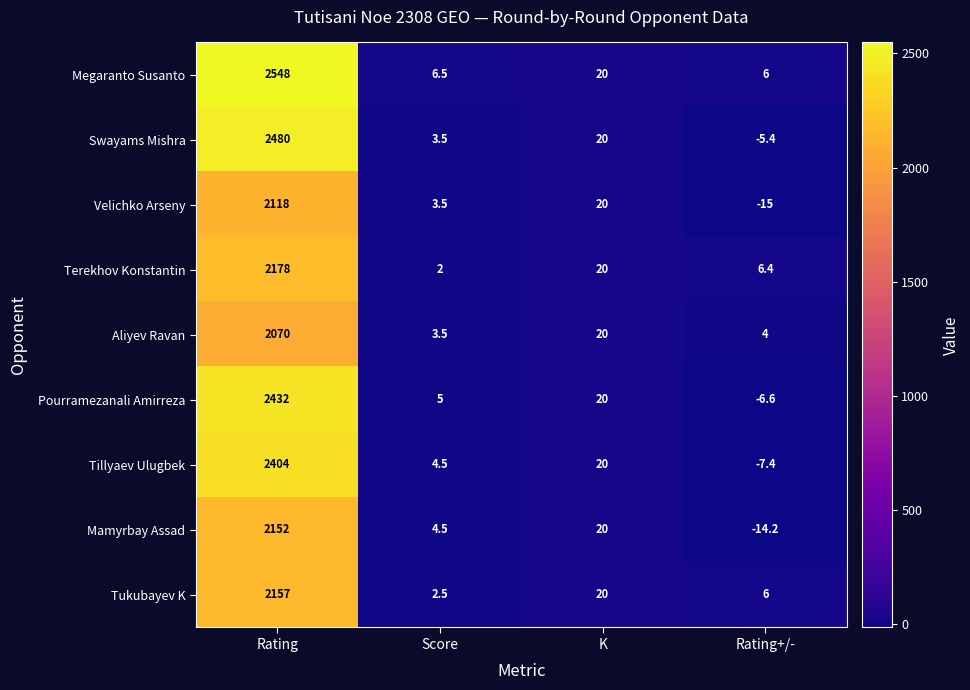

Which series has the widest spread of values?

Megaranto Susanto